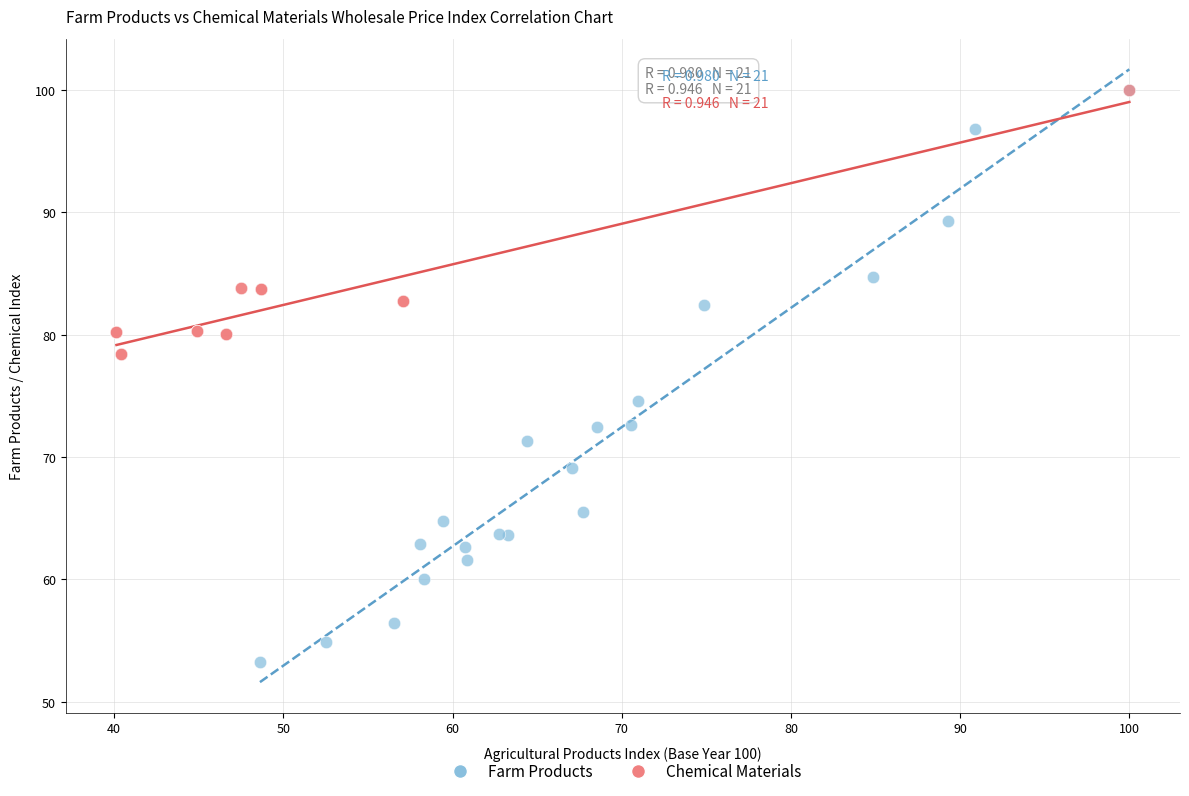

Which series has the widest spread of Y values?

Farm Products